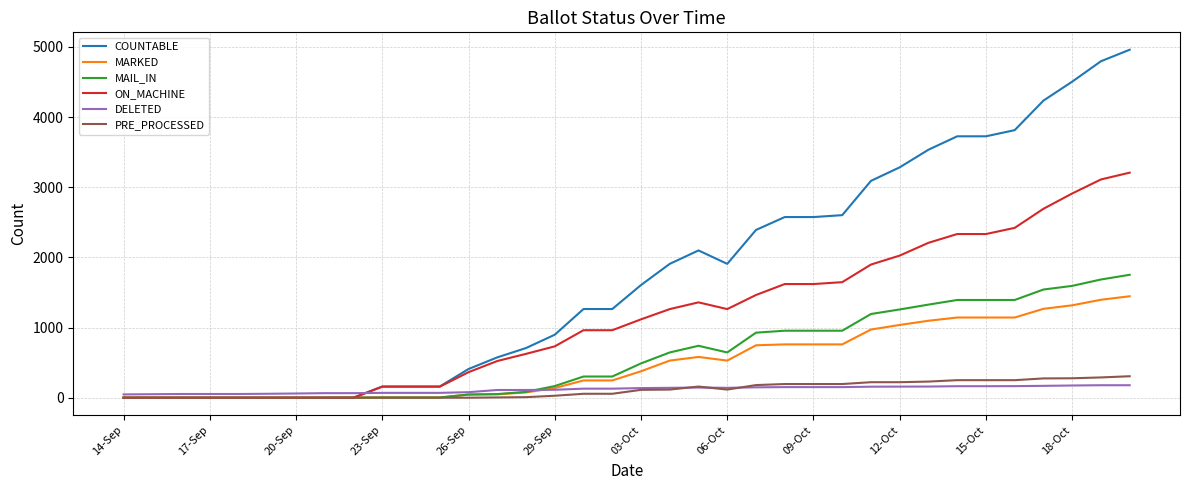

Which series has the widest spread of values?

COUNTABLE